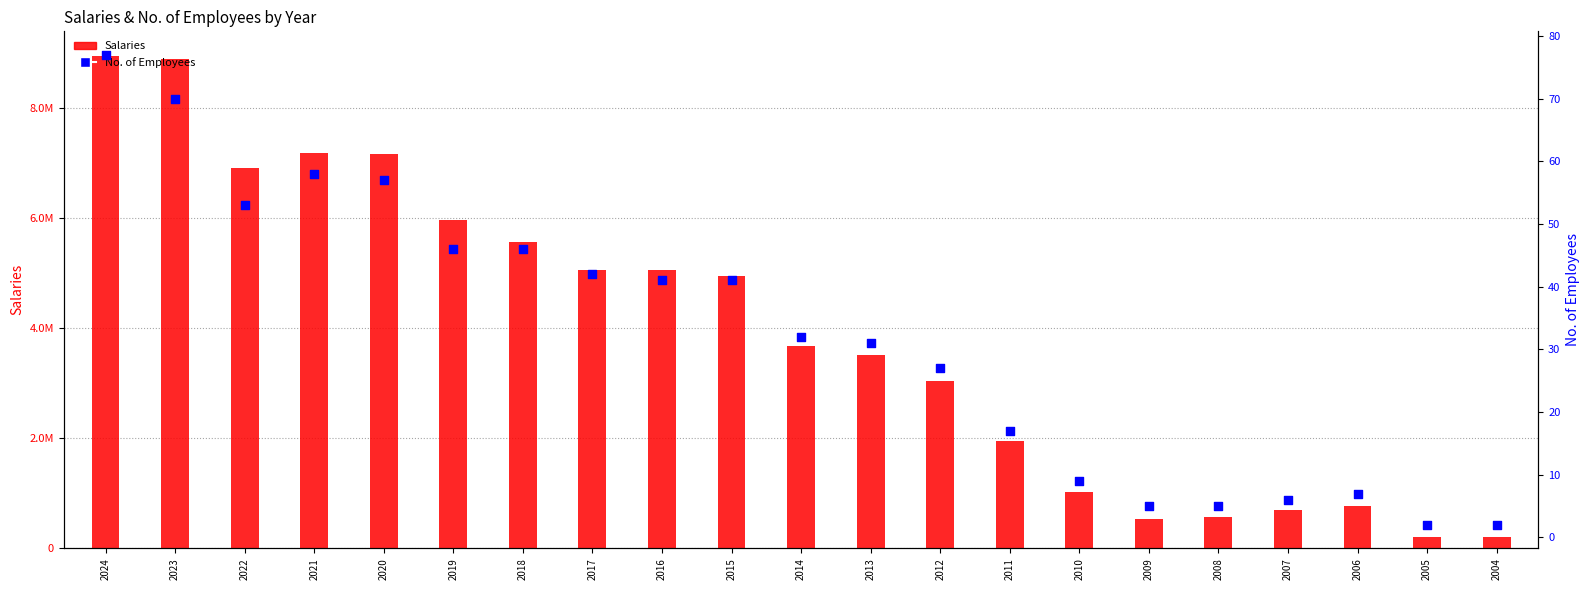

What are all the series names shown in the legend?

Salaries, No. of Employees